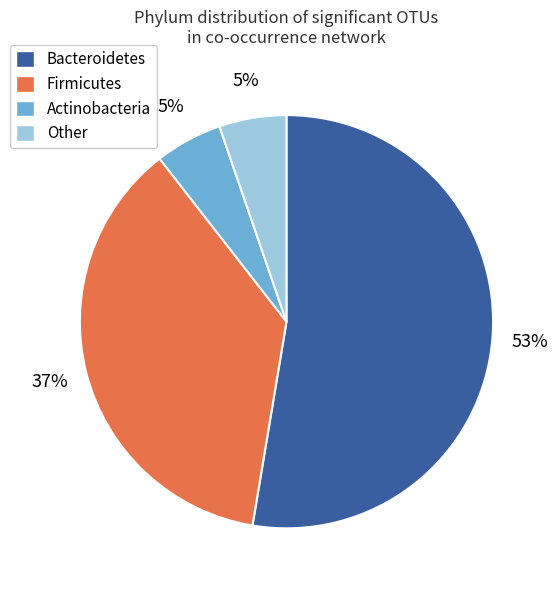

Is it true that Bacteroidetes is 46% of the pie?

False